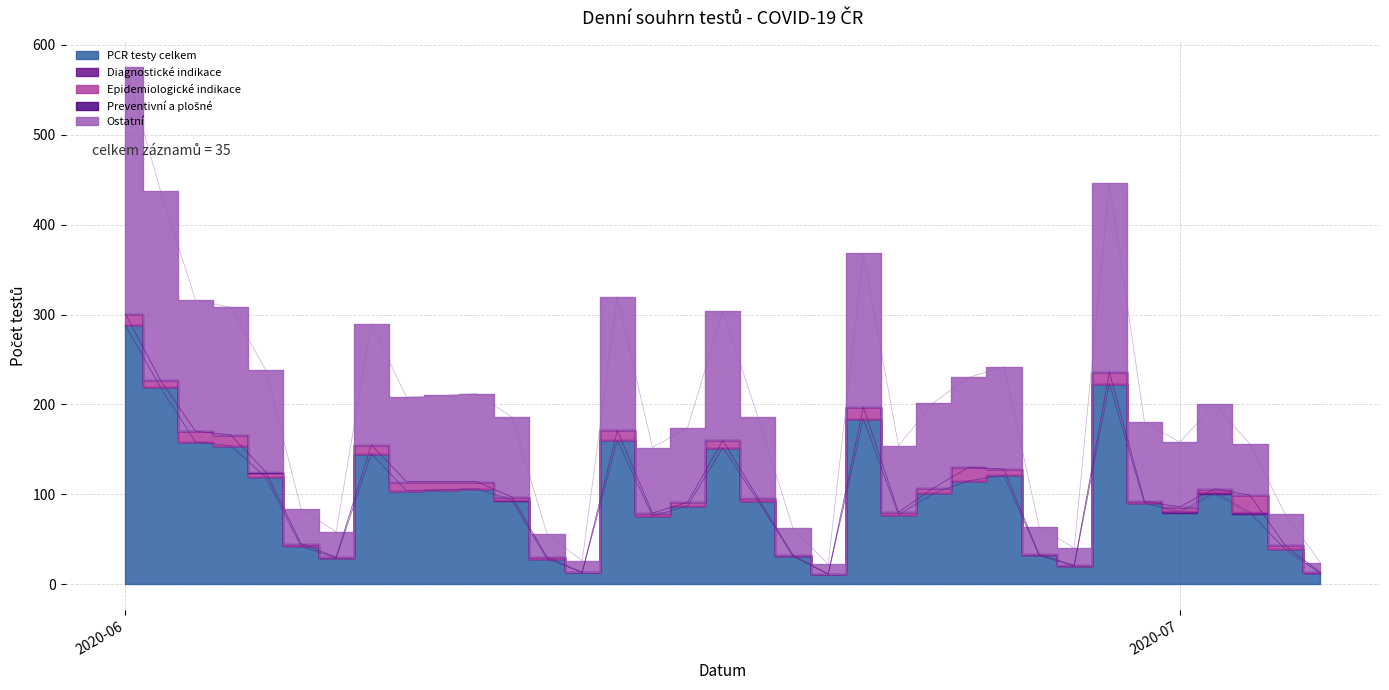

Is the value of Ostatní at 28.06.2020 greater than the value of Preventivní a plošné at 02.06.2020?

Yes